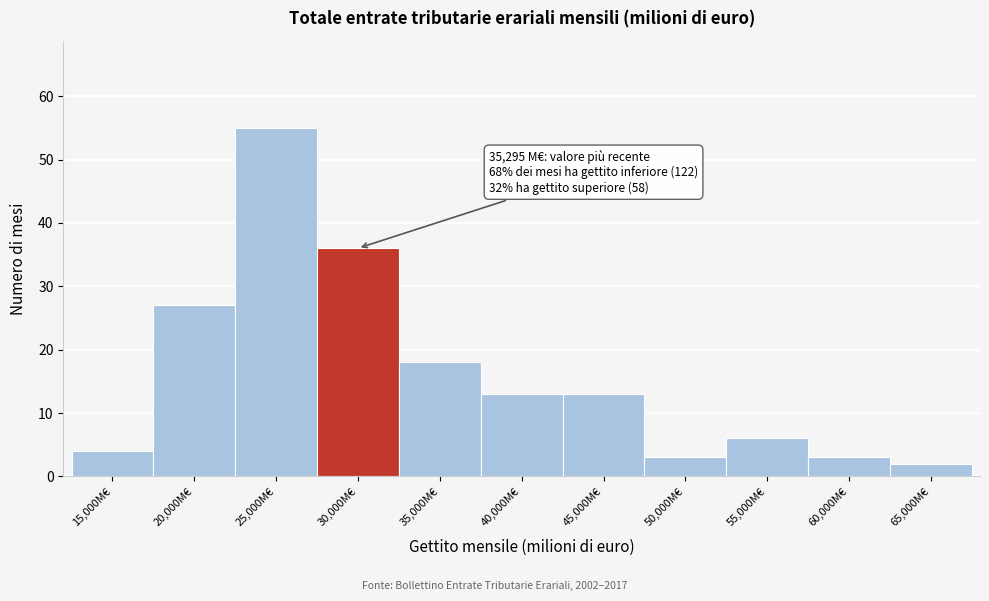

Reading left to right, list all the values displayed in this chart.

15,000M€=4	20,000M€=27	25,000M€=55	30,000M€=36	35,000M€=18	40,000M€=13	45,000M€=13	50,000M€=3	55,000M€=6	60,000M€=3	65,000M€=2